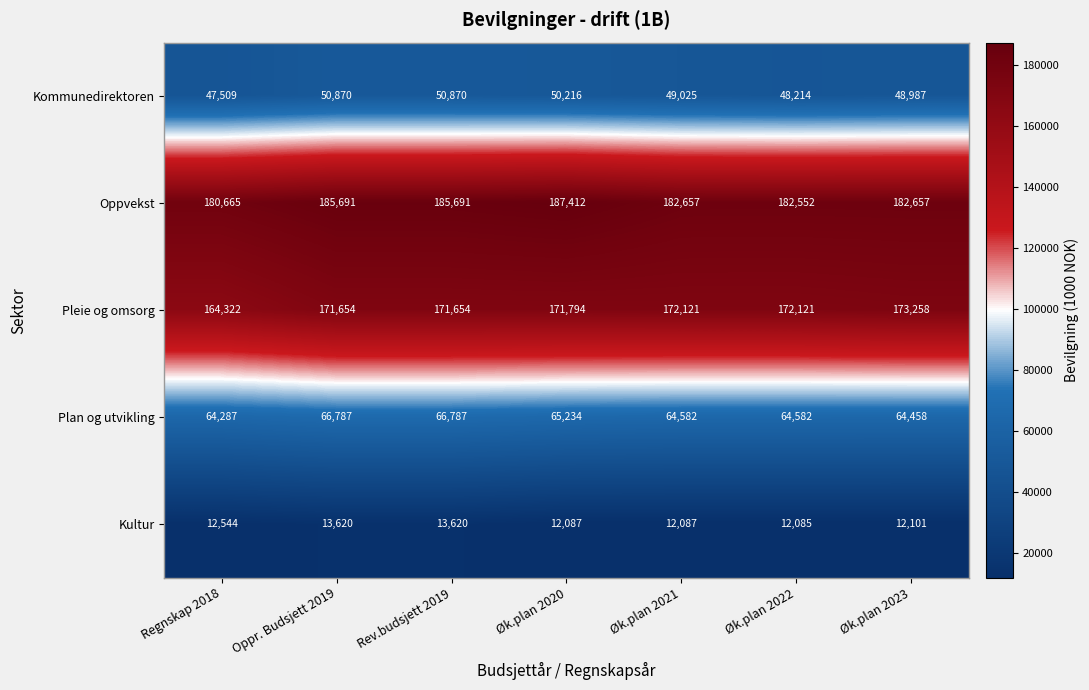

How many data points in Plan og utvikling are less than 64582?

2